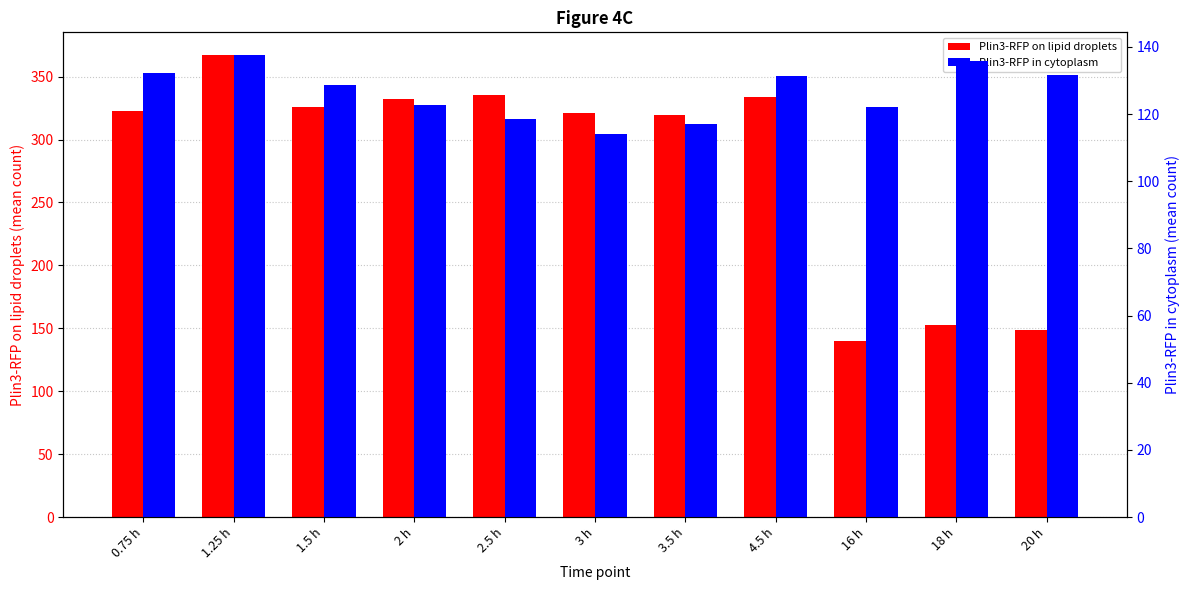

Where does the Plin3-RFP in cytoplasm series first go above 128?

0.75 h